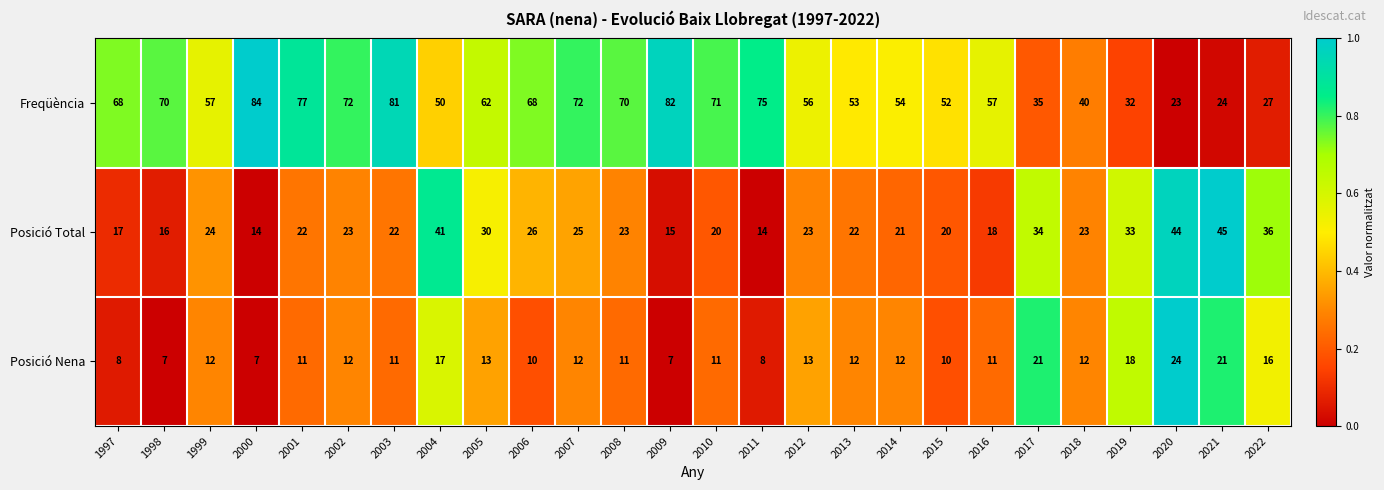

What is the total value across all series at 2017?

90